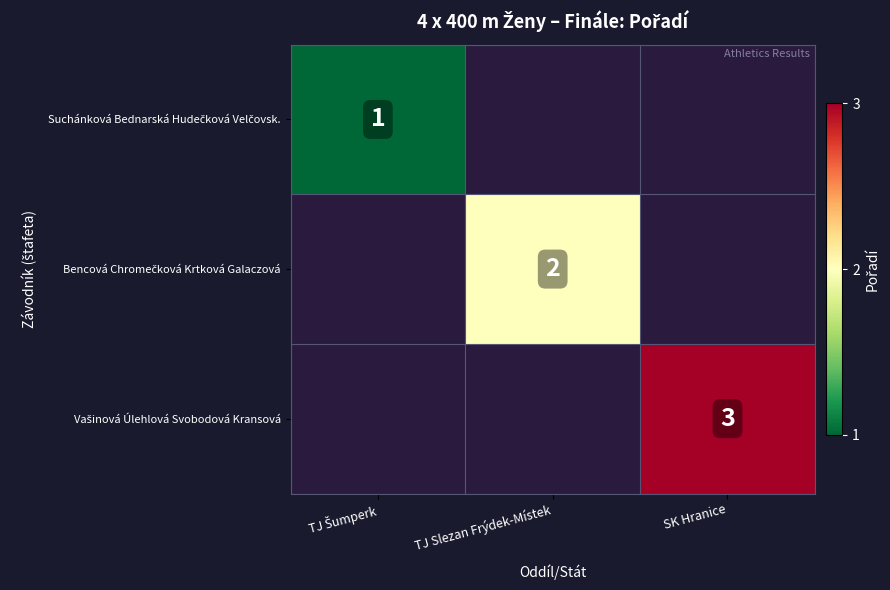

Rank the series by their average value, from lowest to highest.

Suchánková Bednarská Hudečková Velčovsk., Bencová Chromečková Krtková Galaczová, Vašinová Úlehlová Svobodová Kransová